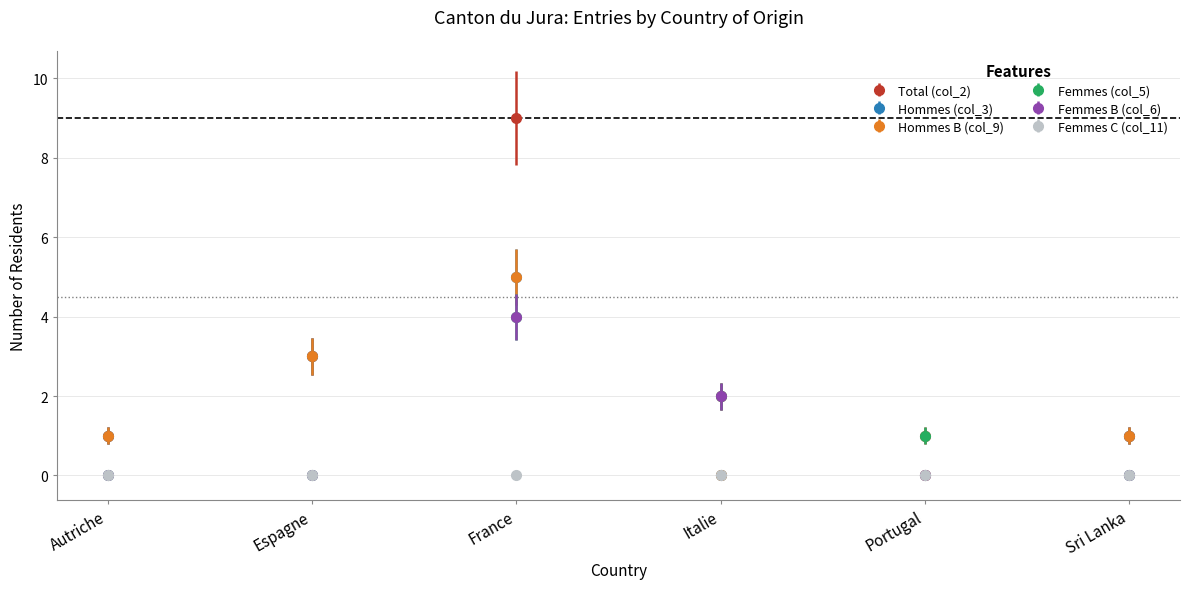

Does the chart have visible grid lines?

Yes